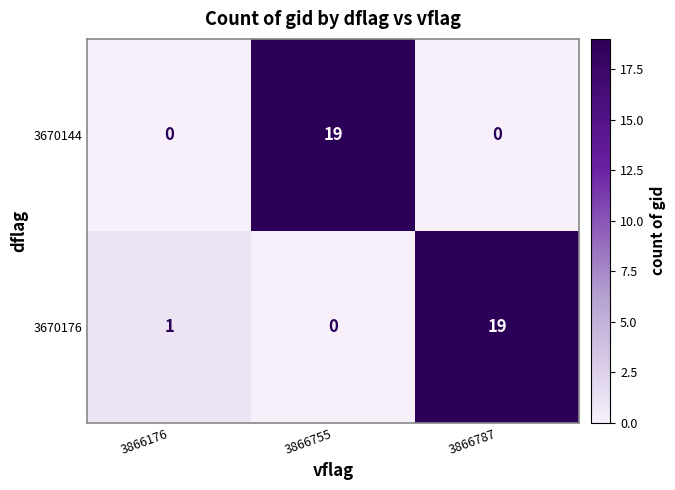

What is the average value of the 3670144 series?

6